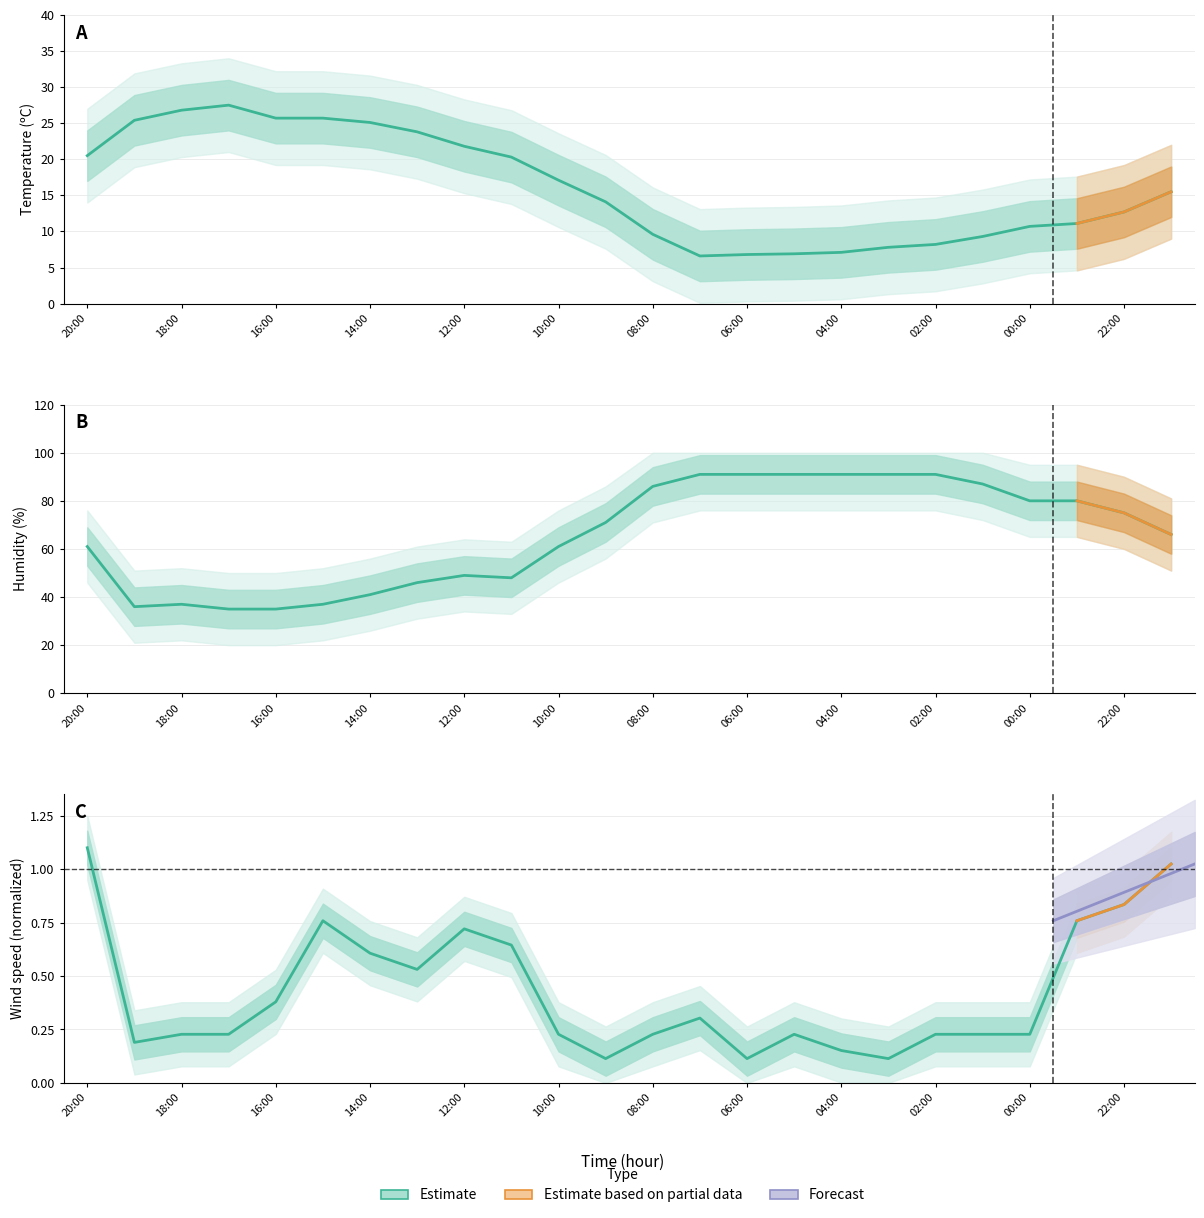

What is the sum of all Humidity (%) values?

1577.0